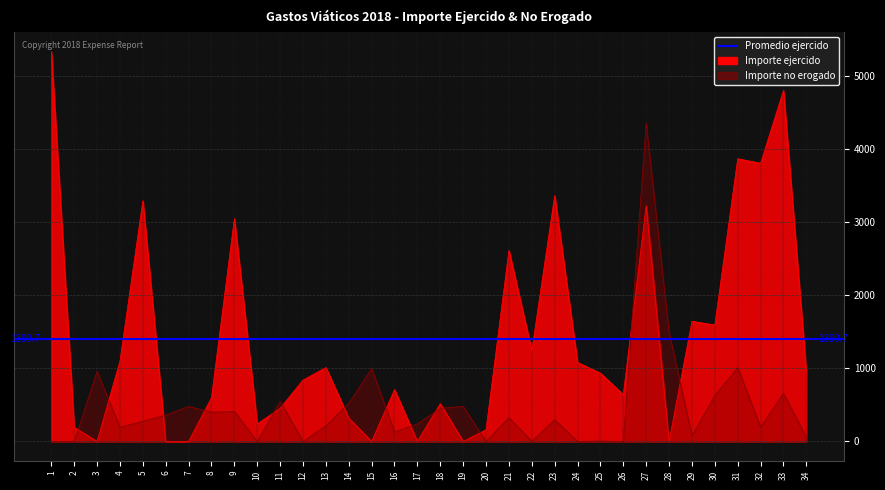

True or false: Importe ejercido and Importe no erogado cross at least once.

True